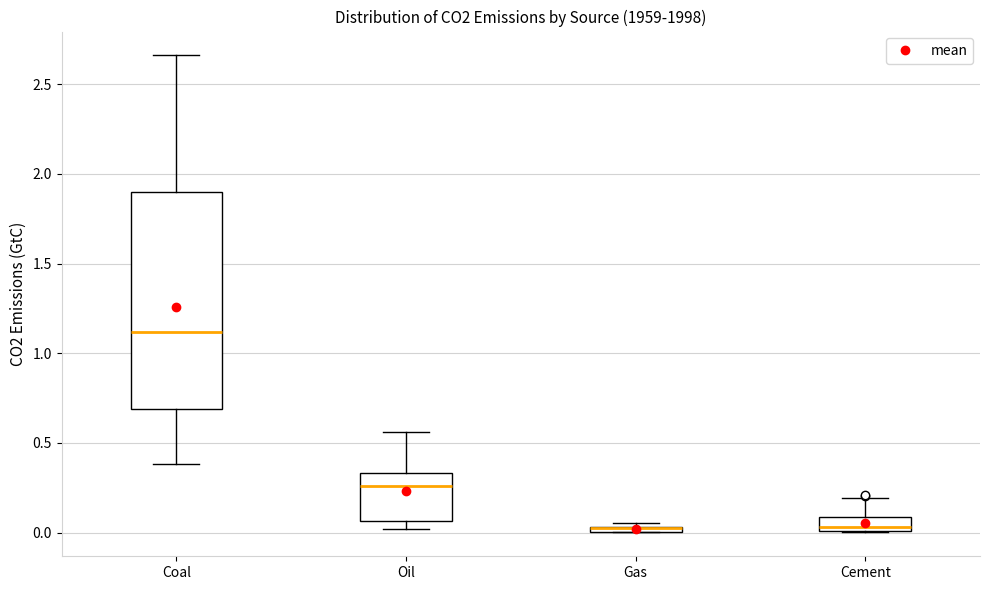

Where does the upper whisker of the box for Oil end on the y-axis? The values are not printed on the chart, so give them approximately, as read against the axis.

0.55